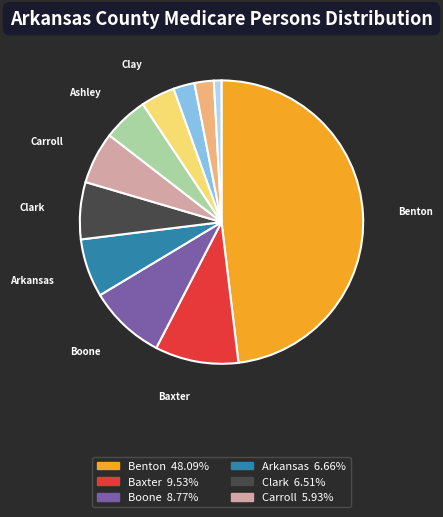

Is there a majority slice in this chart?

No